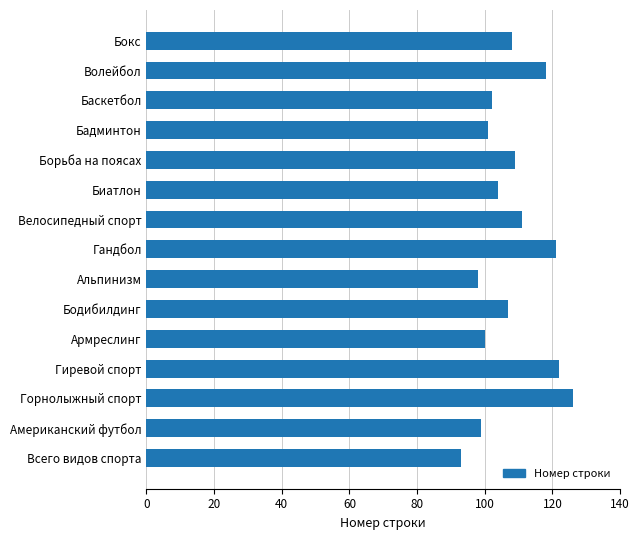

What is the change in value from Бокс to Волейбол?

+10